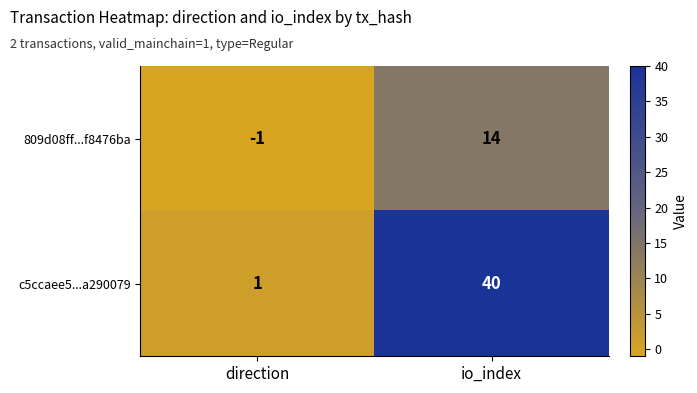

The 809d08ff...f8476ba series shows 0 at direction. True or false?

False